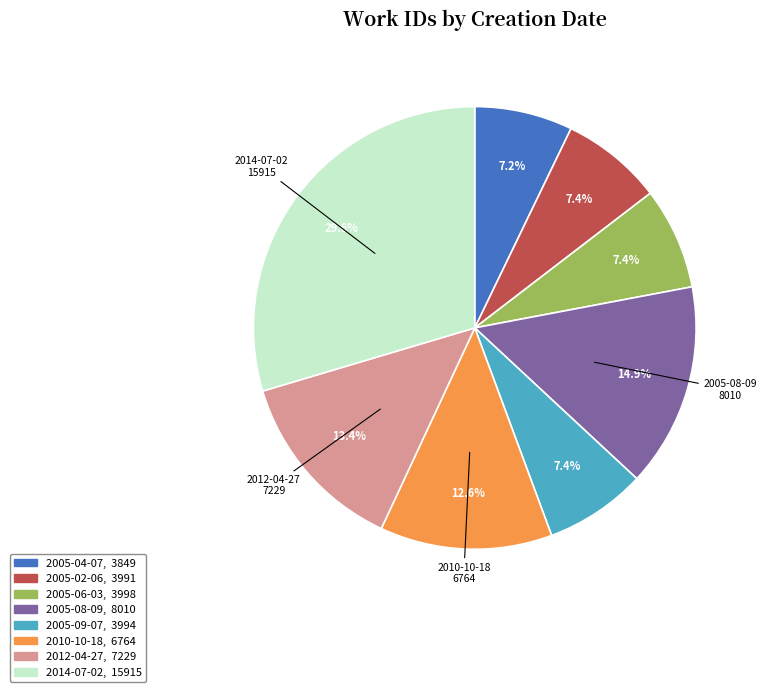

Is there a majority slice in this chart?

No